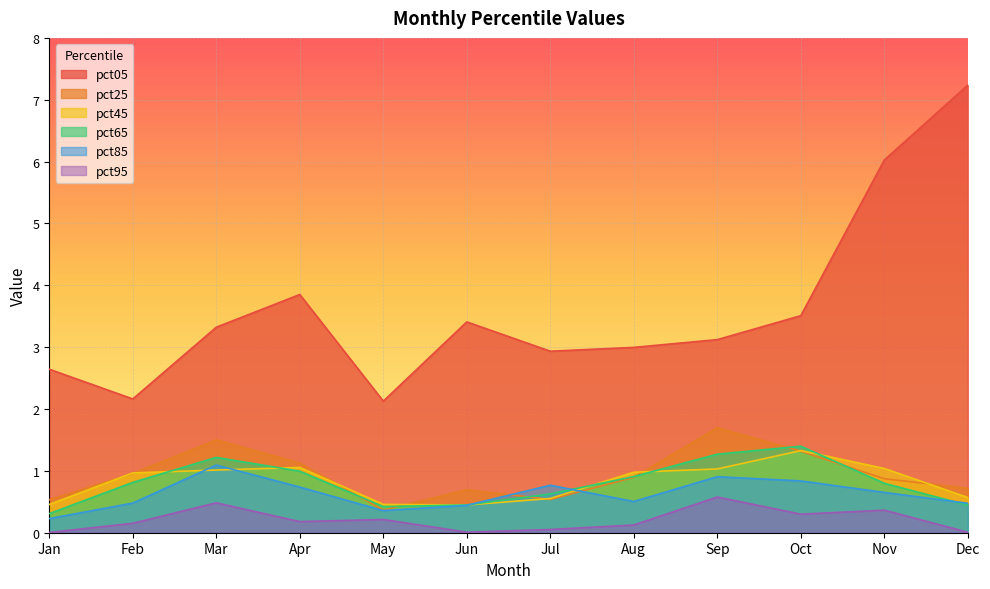

Count the number of data series in this chart.

6